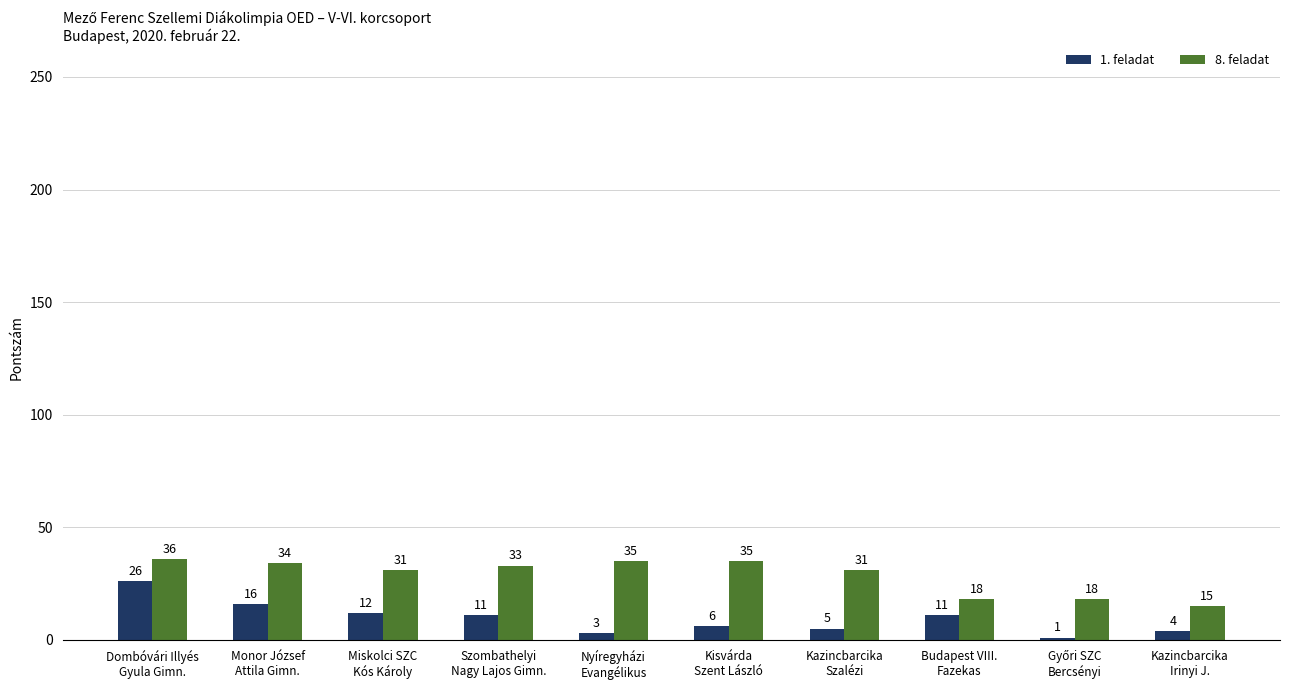

Which series has the largest total across all categories?

8. feladat